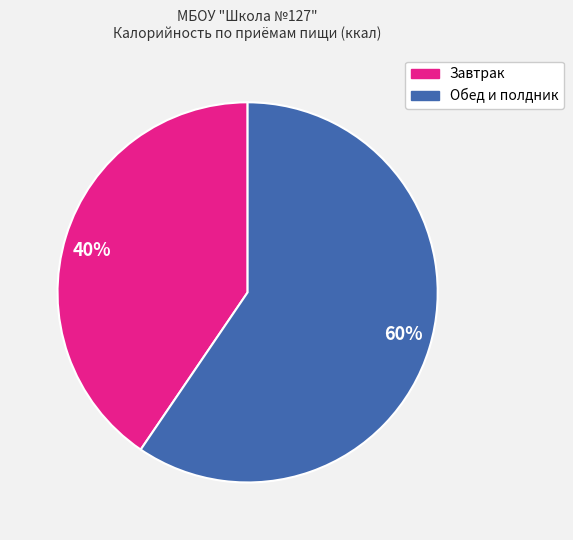

Combined, do Завтрак and Обед и полдник account for over 50%?

Yes